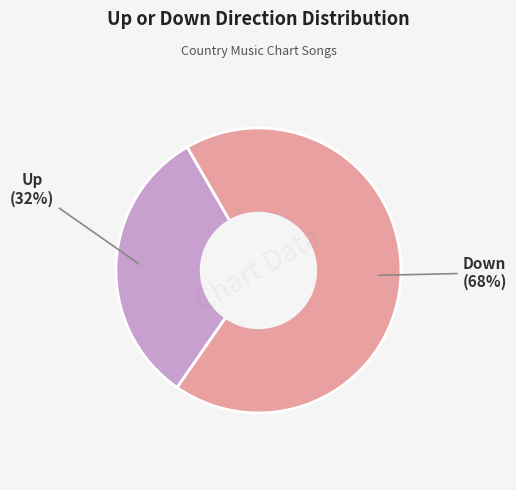

To the nearest percent, what is the average slice percentage?

50%